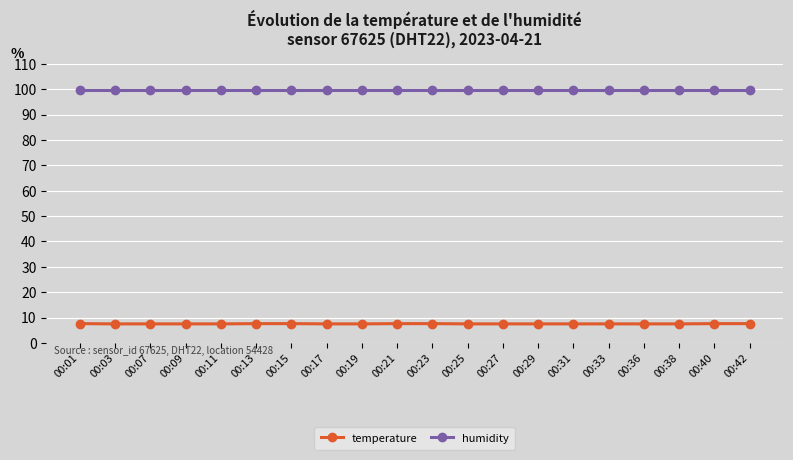

At how many categories does at least one series exceed 19?

20